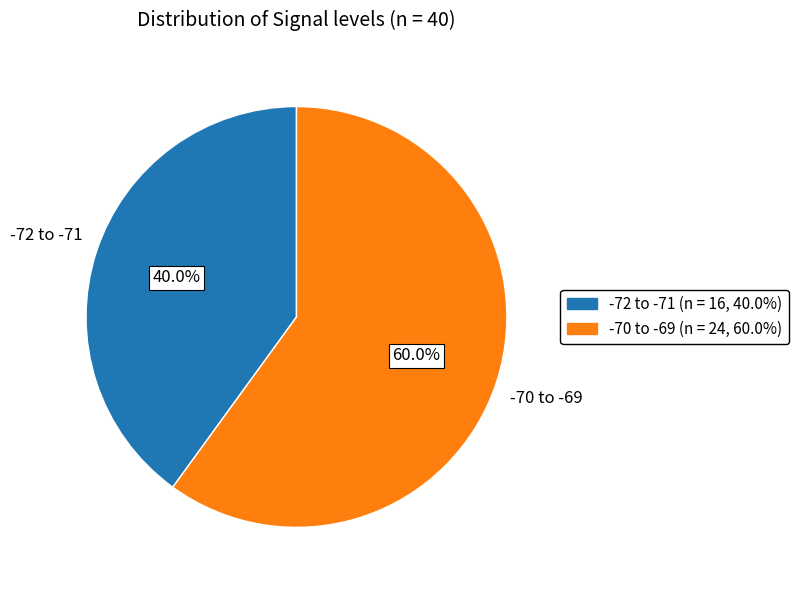

How many segments does this pie chart have?

2